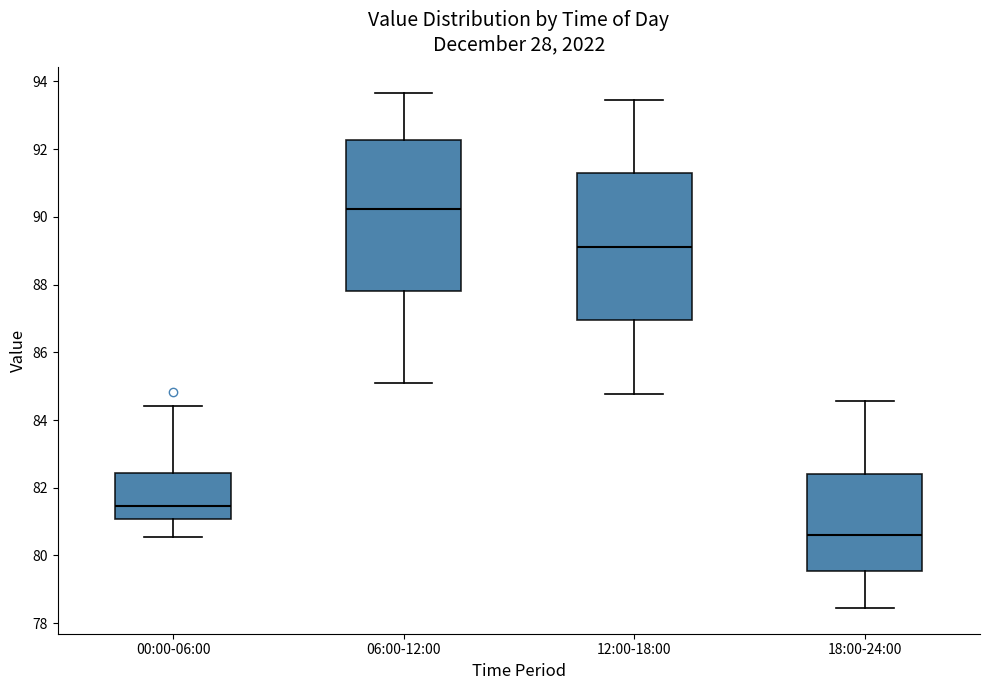

Which box has the lowest median line?

18:00-24:00